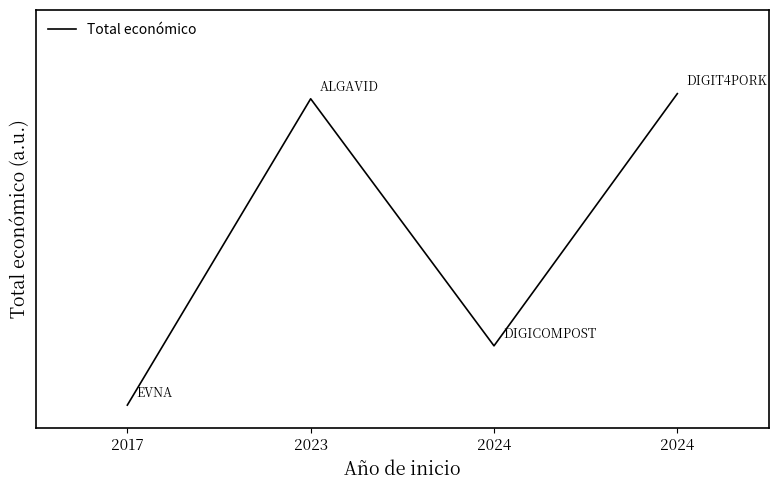

Does the chart have visible grid lines?

No